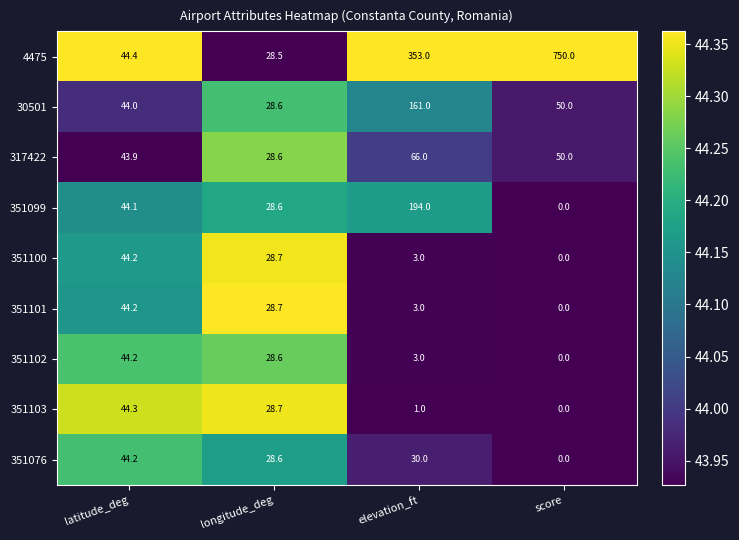

What is the difference between the highest and lowest values at longitude_deg?

0.2